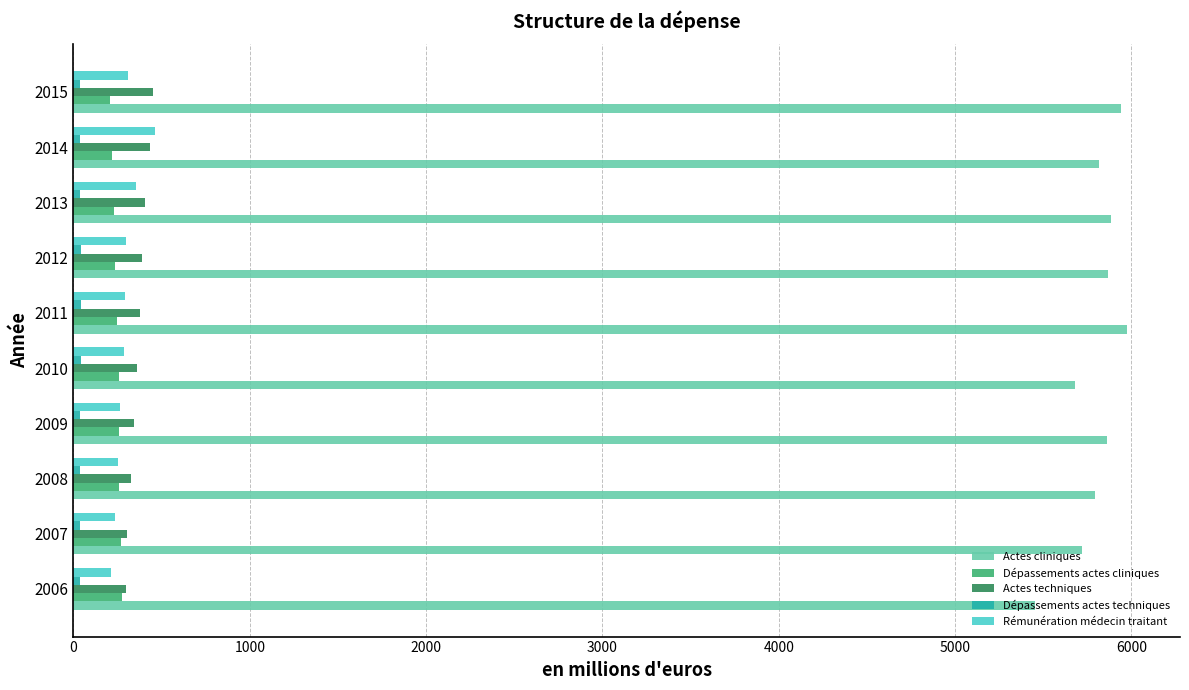

At how many categories does at least one series exceed 5116?

10